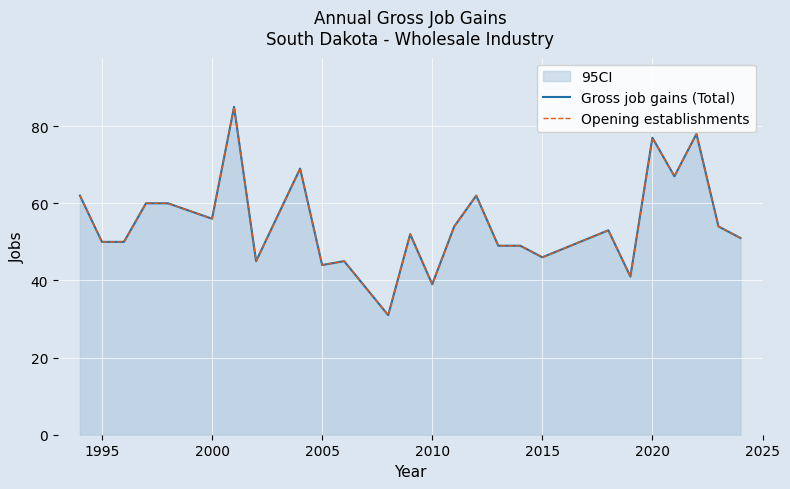

True or false: Opening establishments has a value of 19 at 2000.

False